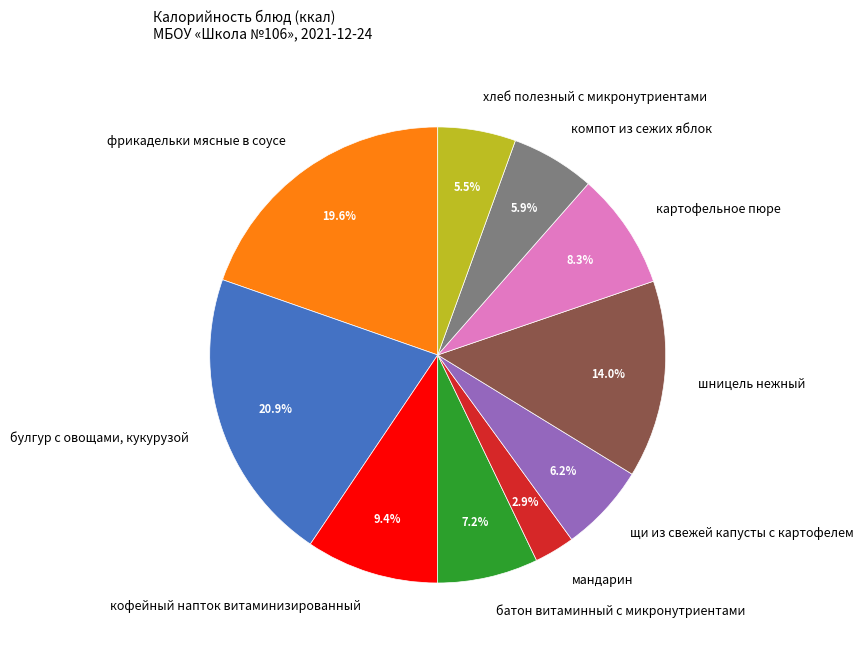

To the nearest percent, what is the difference between the кофейный напток витаминизированный and мандарин slice percentages?

7%